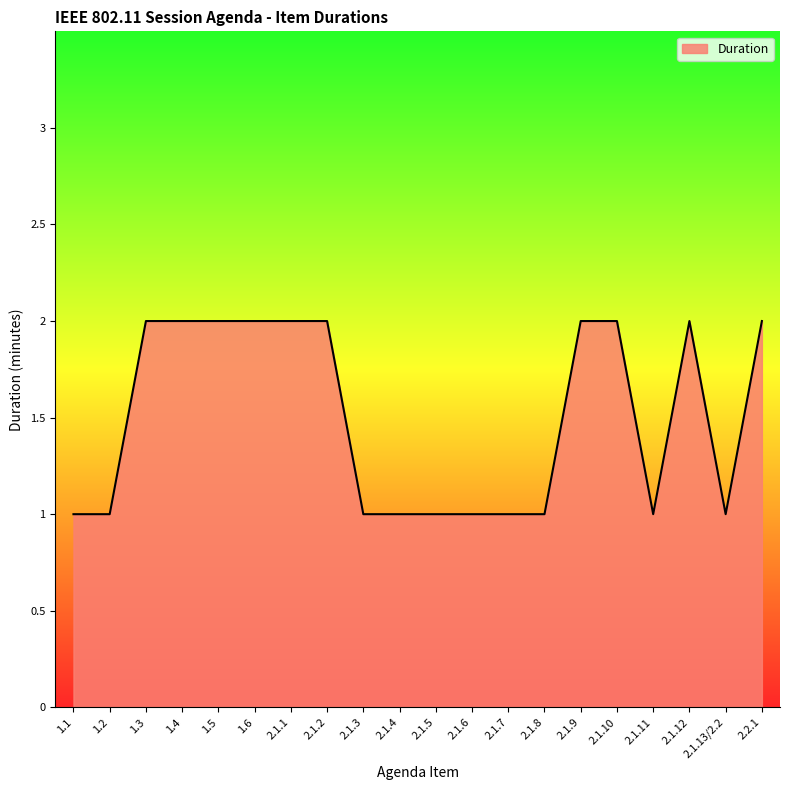

What position from the right is 1.3?

18